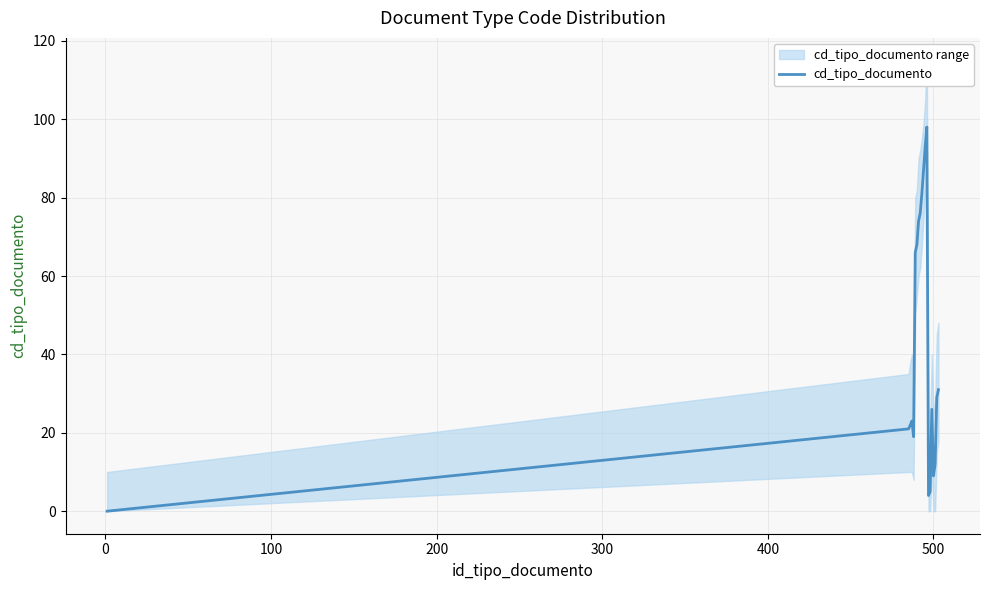

What is the highest value of the cd_tipo_documento series?

98